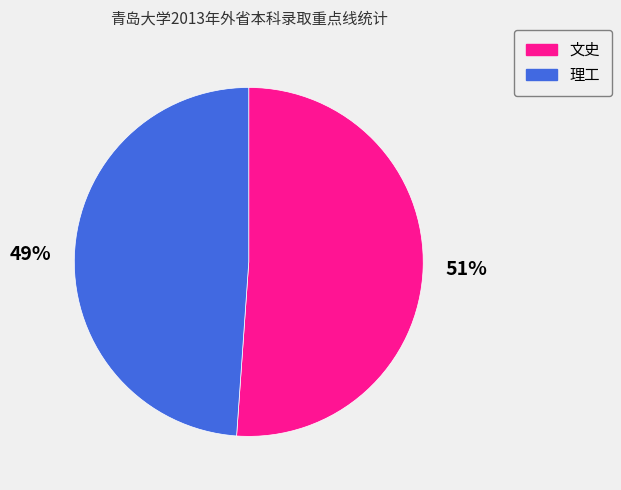

To the nearest percent, what is the difference between the largest and smallest slice percentages?

2%